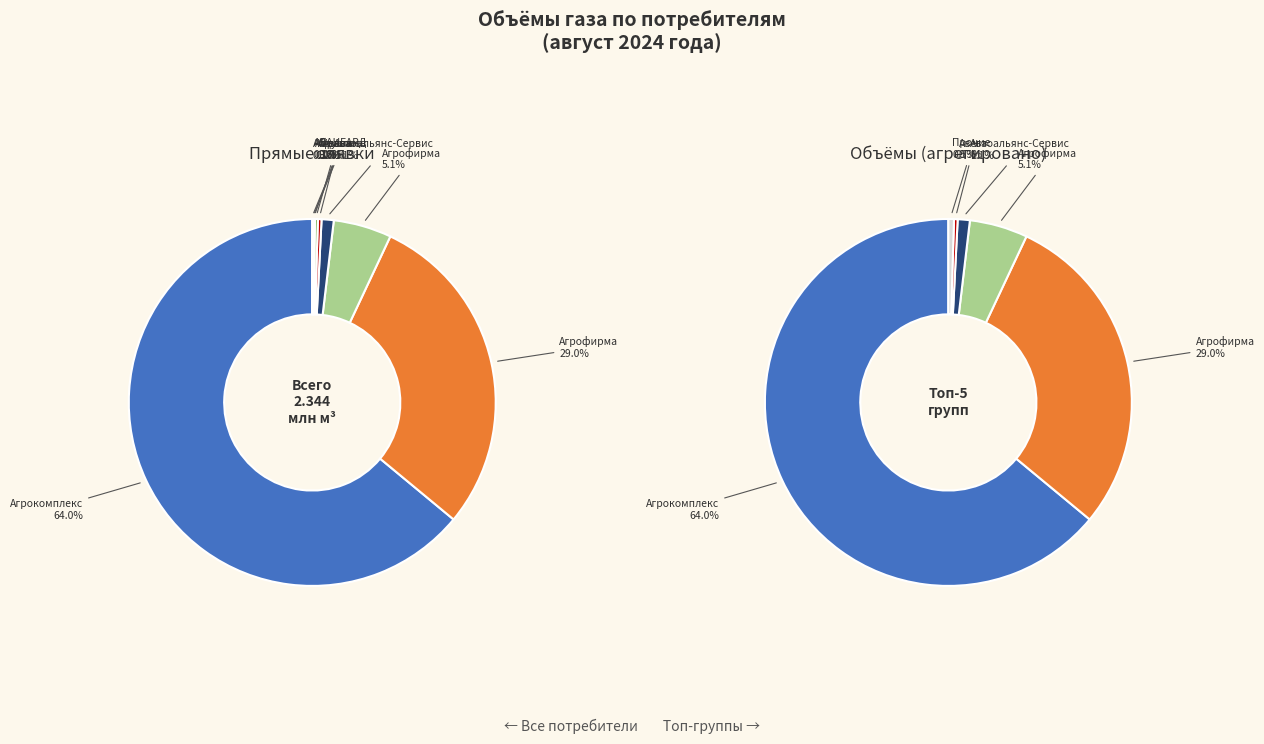

How much of the chart is everything except Абрамян Э.Ж. ИП?

99.9%